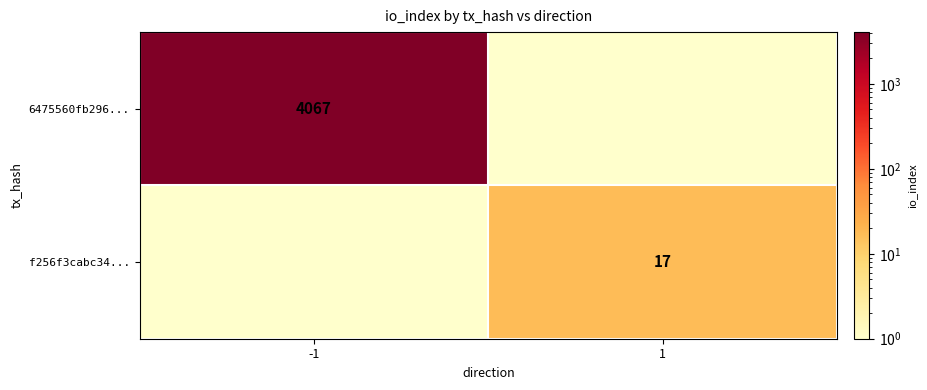

How many data points does each series have?

2